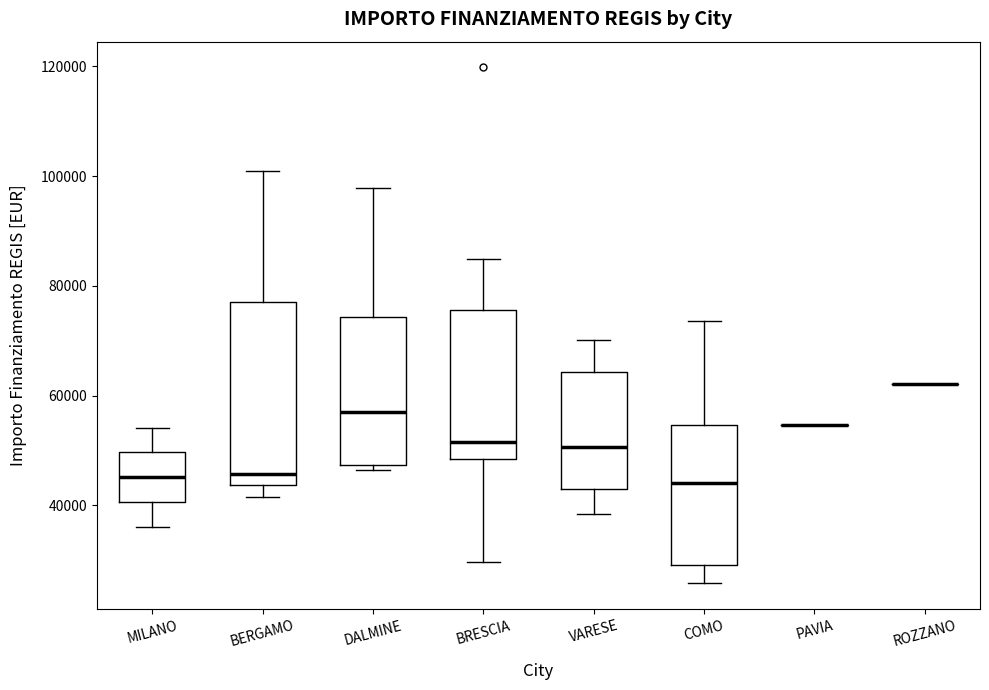

Which box is the tallest, from its lower edge to its upper edge?

BERGAMO